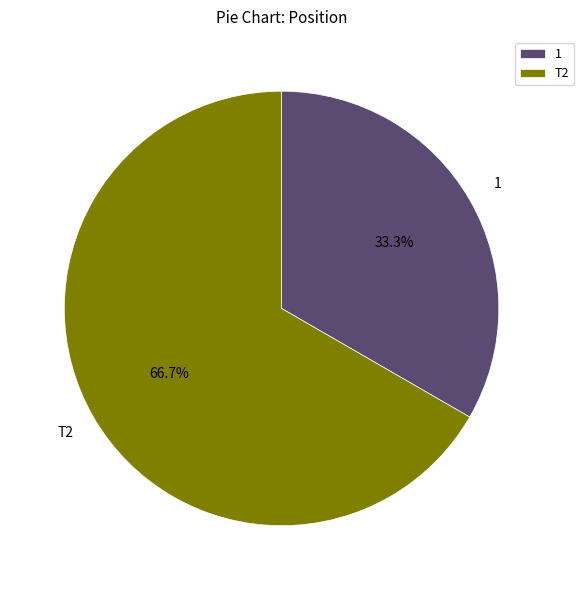

To the nearest percent, what is the difference between the largest and smallest slice percentages?

33%